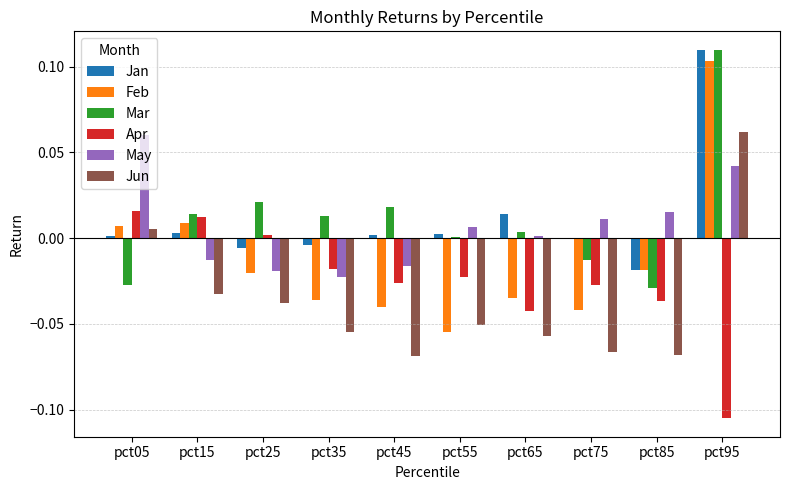

Which series changed the most between pct75 and pct95?

Feb